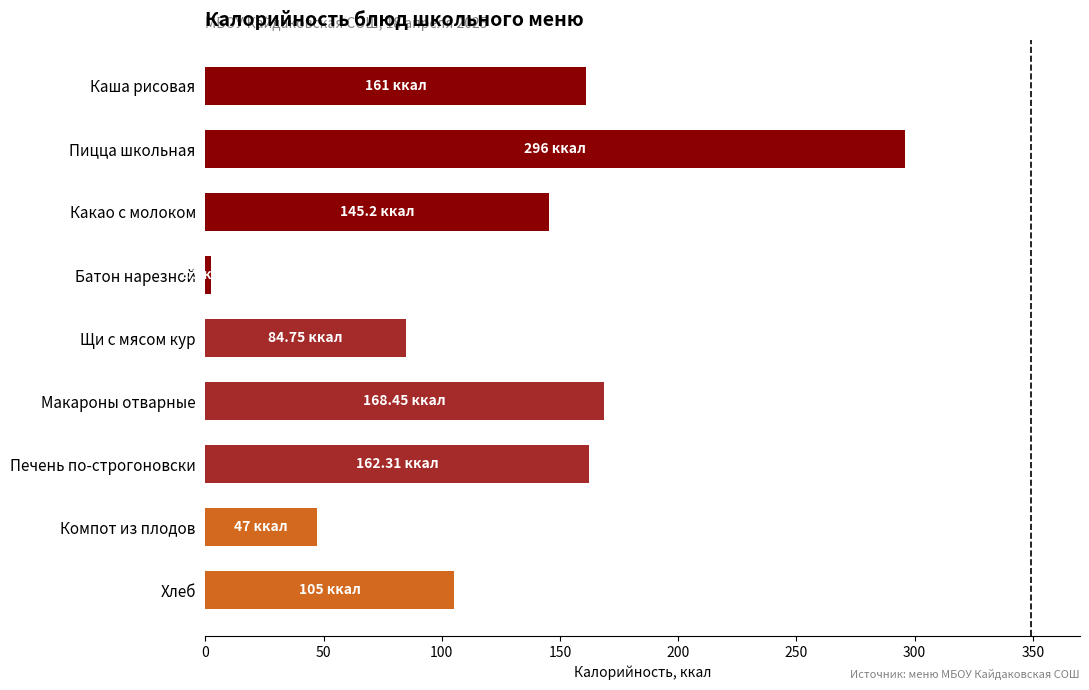

Which has a higher value, Каша рисовая or Щи с мясом кур?

Каша рисовая